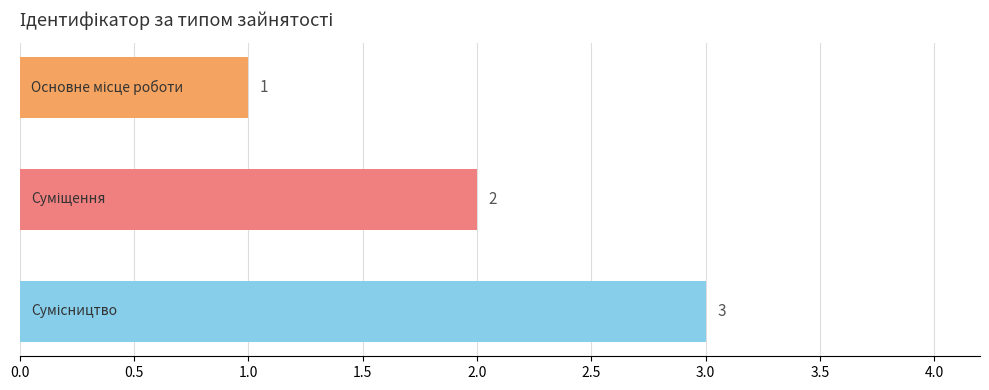

What is the value of the 1st bar from the top?

1